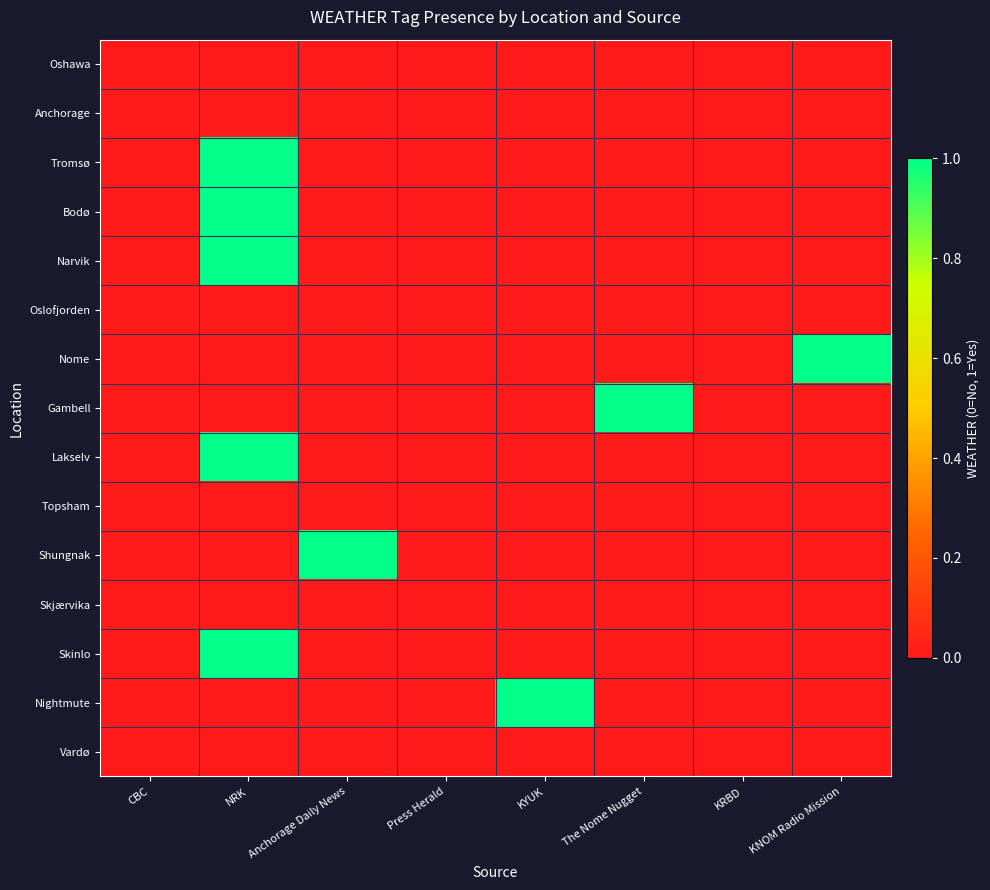

At which category is the sum across all series the highest?

NRK